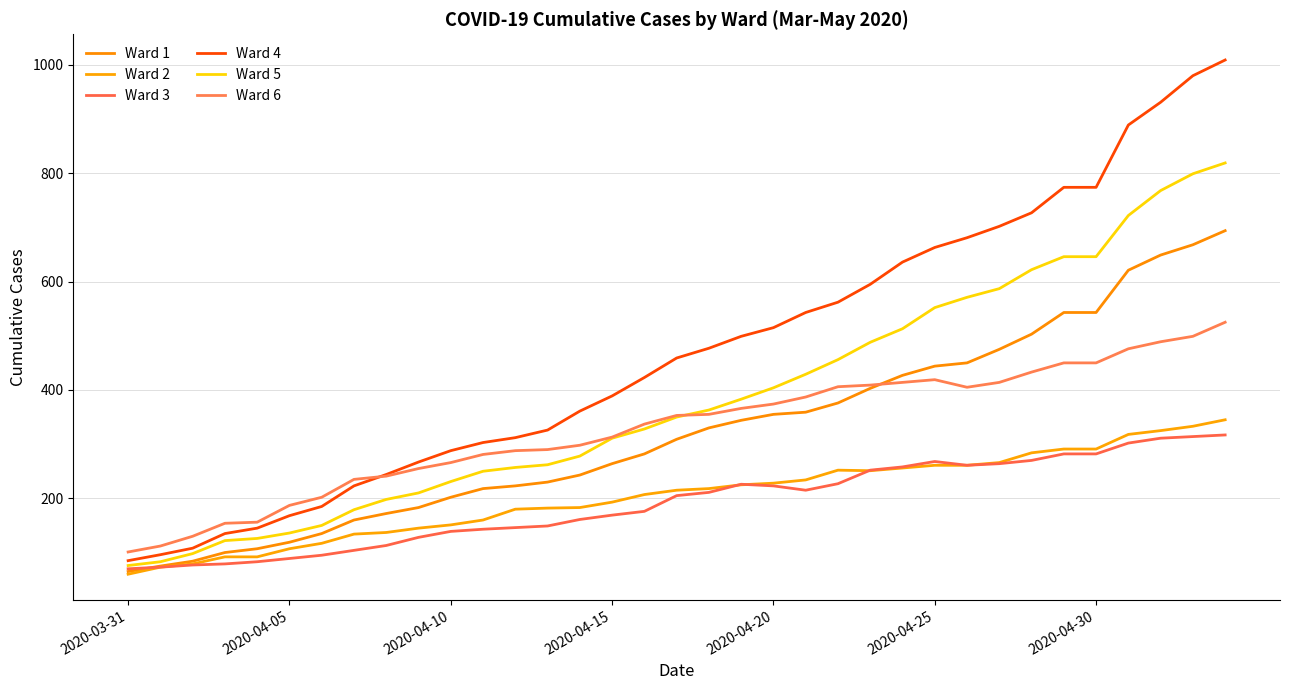

Does the chart display data point markers on the line(s)?

No